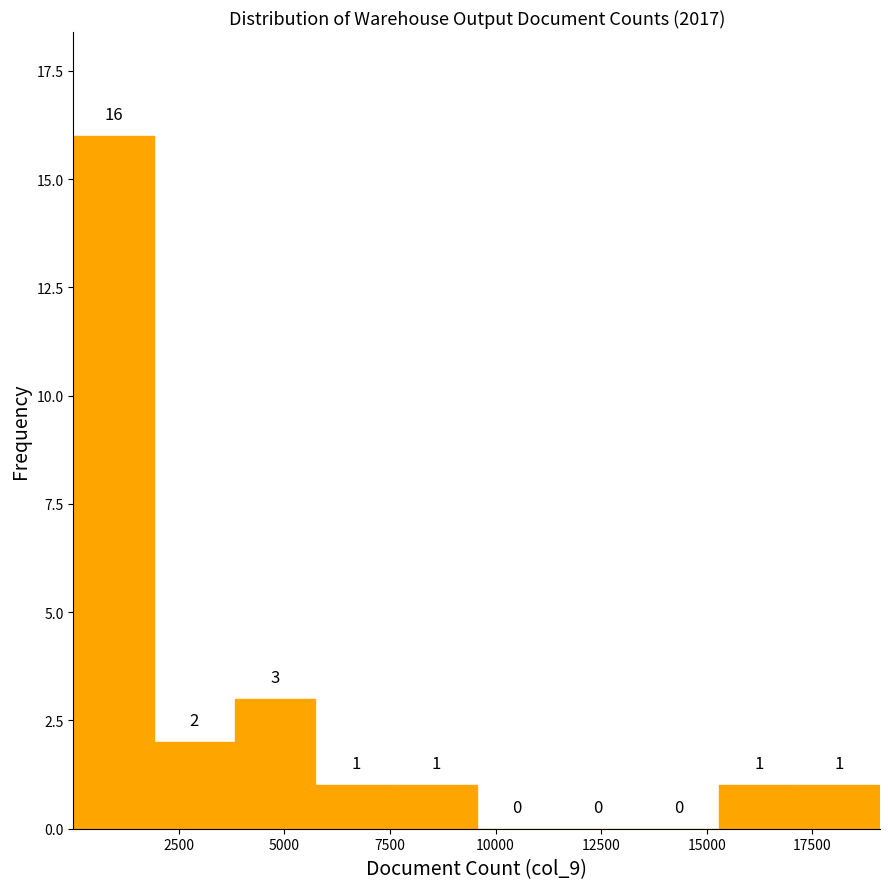

Read against the x-axis, roughly where is the centre of the tallest bar?

1000